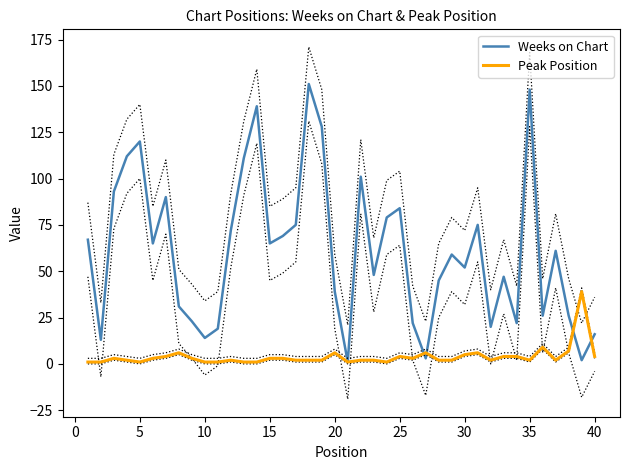

How many data points in Peak Position are above 2?

19